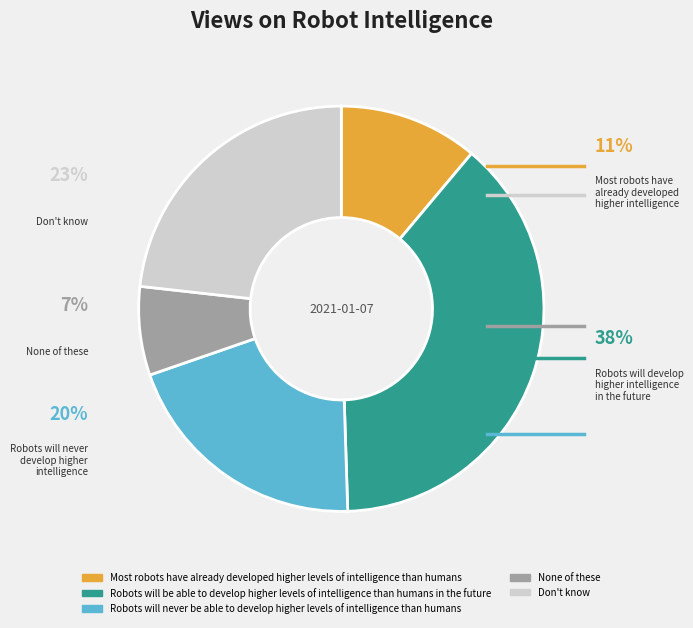

What percentage is the None of these slice, to the nearest percent?

7%